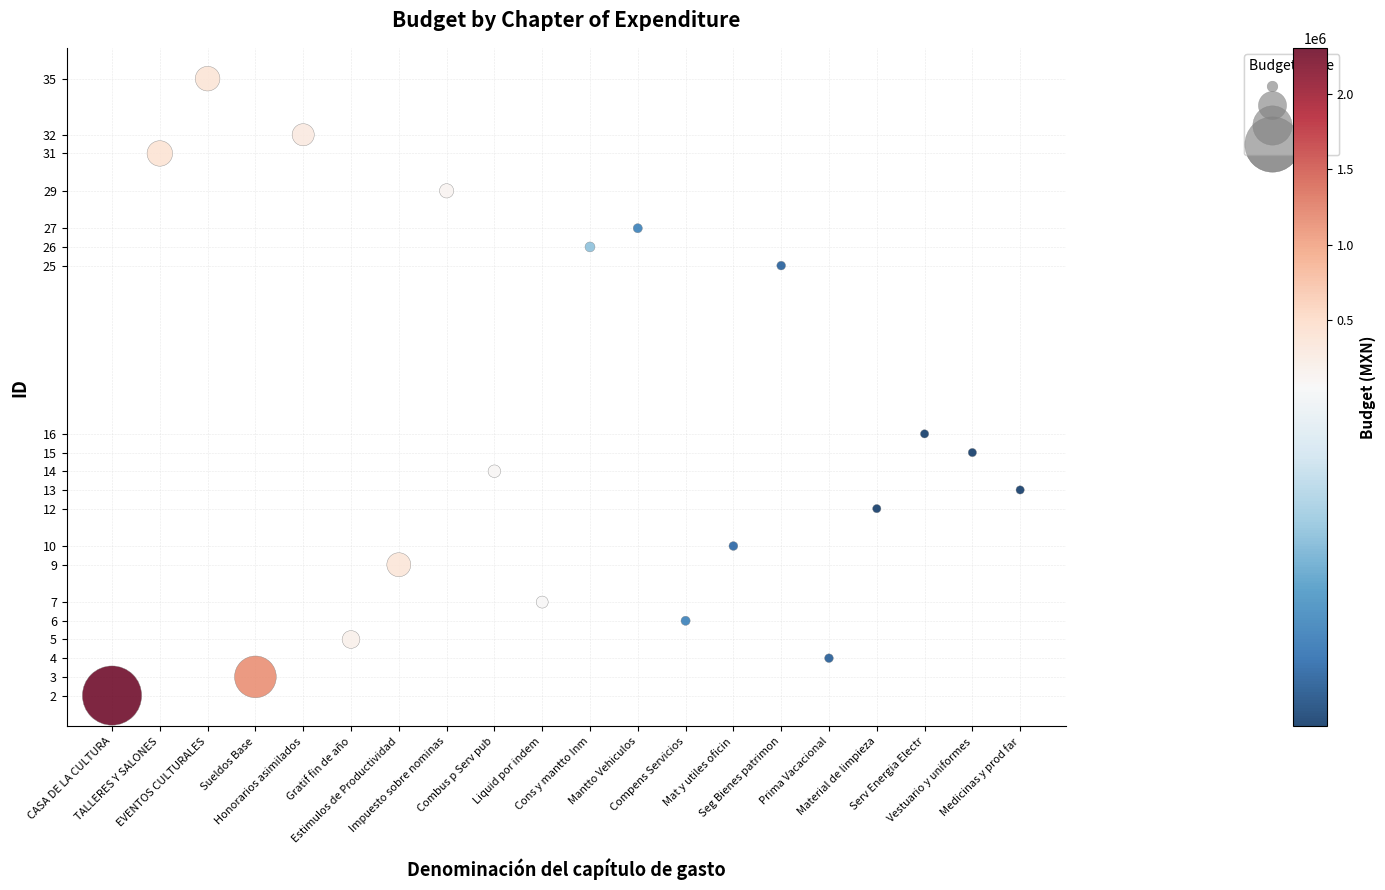

What Y value in the scatter plot is closest to 18?

16